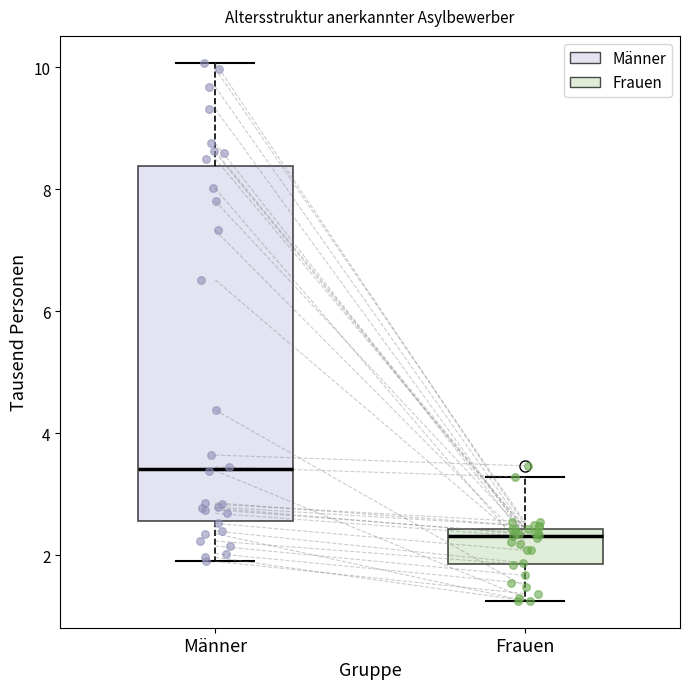

Reading left to right, read every box against the y-axis: the position of its median line, the range the box covers, and the ends of its whiskers. The values are not printed on the chart, so give them approximately, as read against the axis.

Männer: median 3.4, box 2.6 to 8.4, whiskers 1.8 to 10.0
Frauen: median 2.4 (just below the box's upper edge), box 1.8 to 2.4, whiskers 1.2 to 3.2